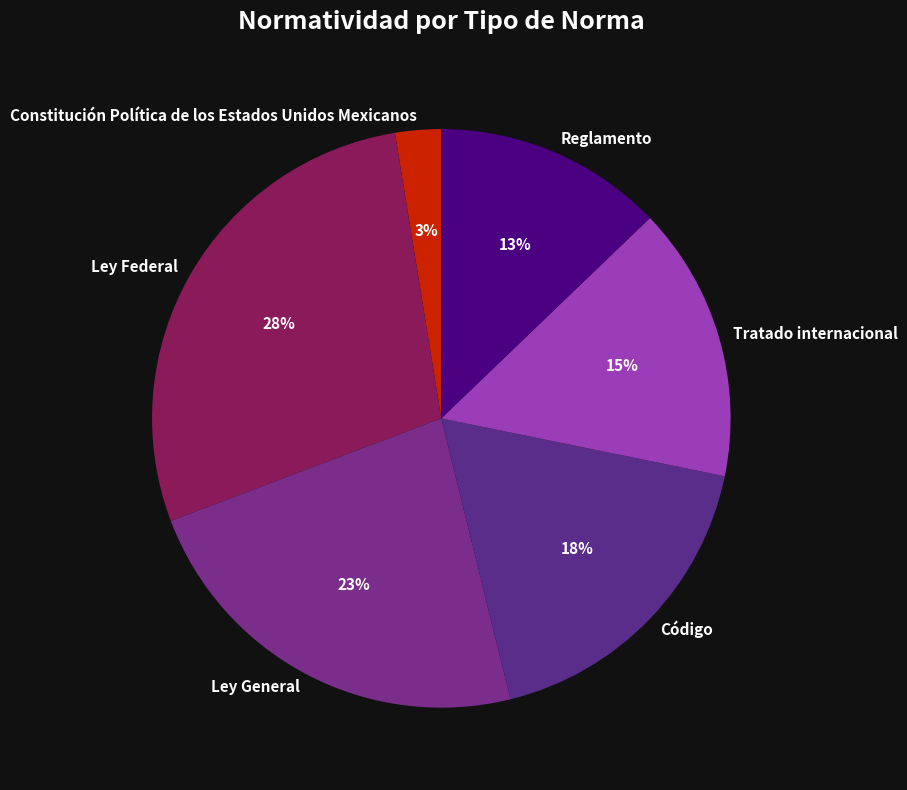

Is it true that Tratado internacional is 28% of the pie?

False